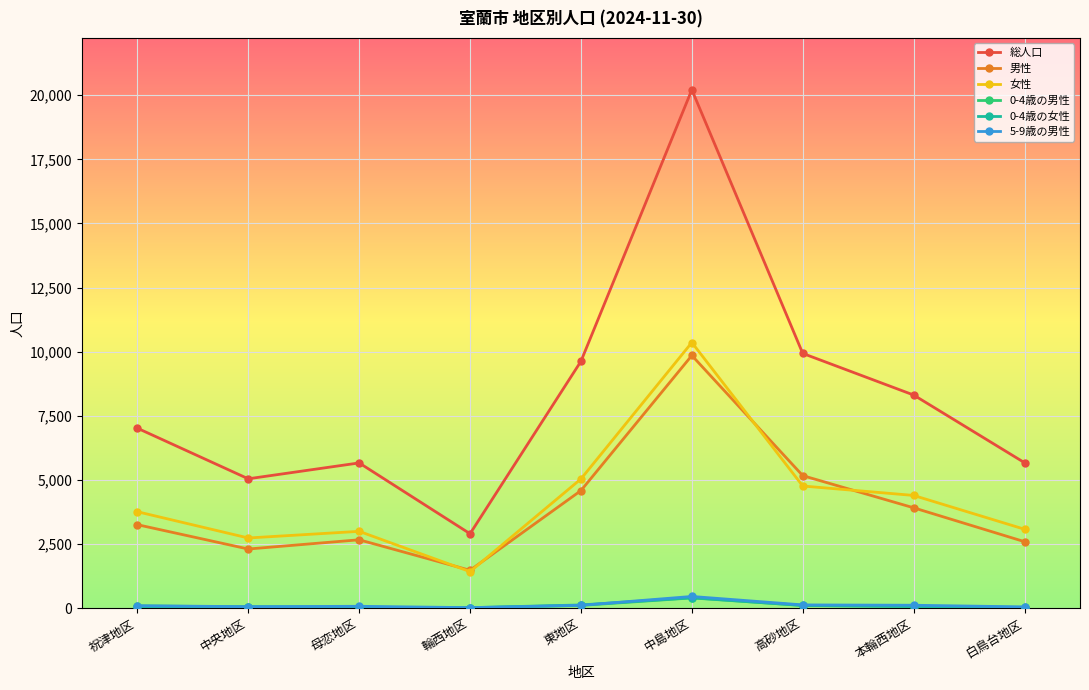

What are all the series names shown in the legend?

総人口, 男性, 女性, 0-4歳の男性, 0-4歳の女性, 5-9歳の男性